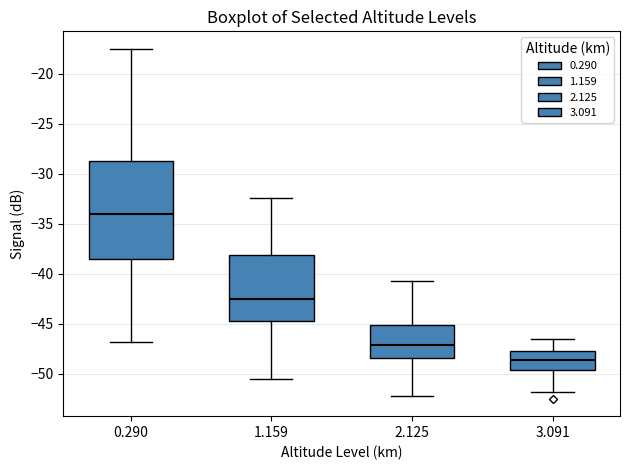

Where does the lower whisker of the box at x = 0.290 end on the y-axis? The values are not printed on the chart, so give them approximately, as read against the axis.

-47.0